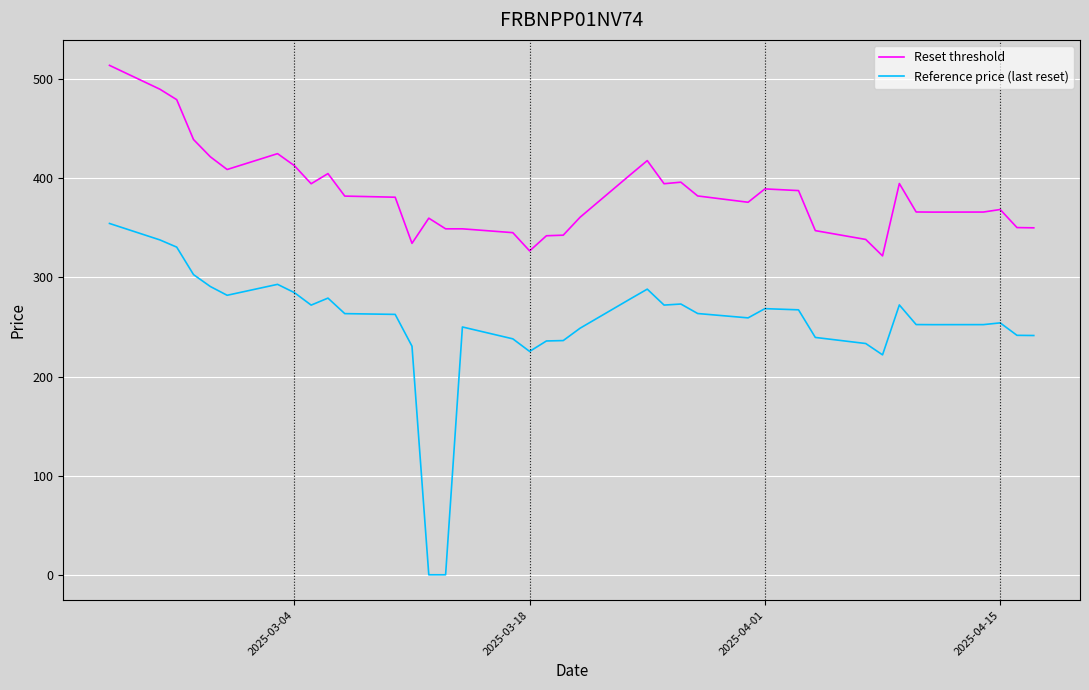

What is the greatest value displayed?

513.9